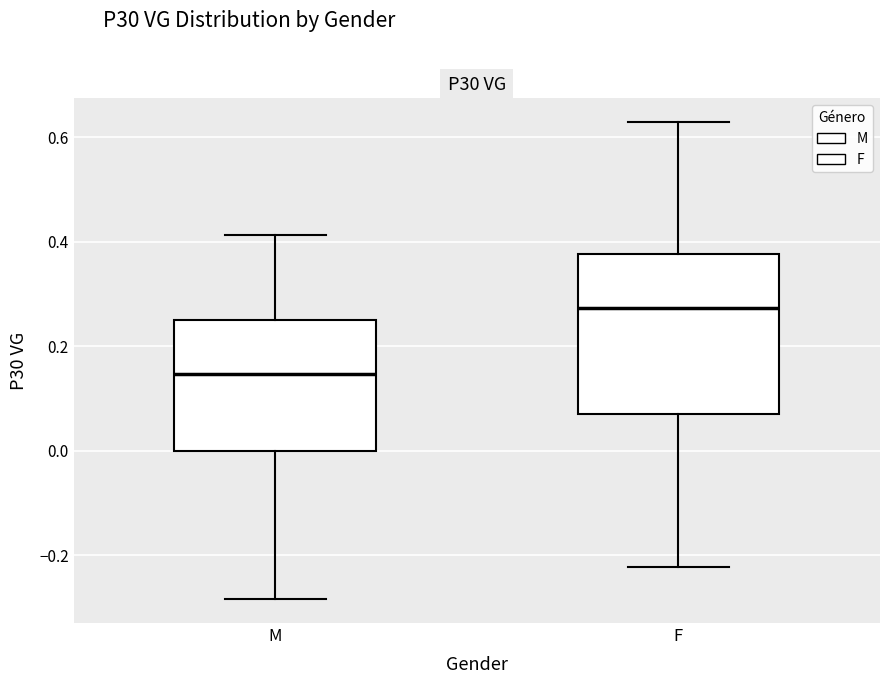

Where does the upper whisker of the box for M end on the y-axis? The values are not printed on the chart, so give them approximately, as read against the axis.

0.42